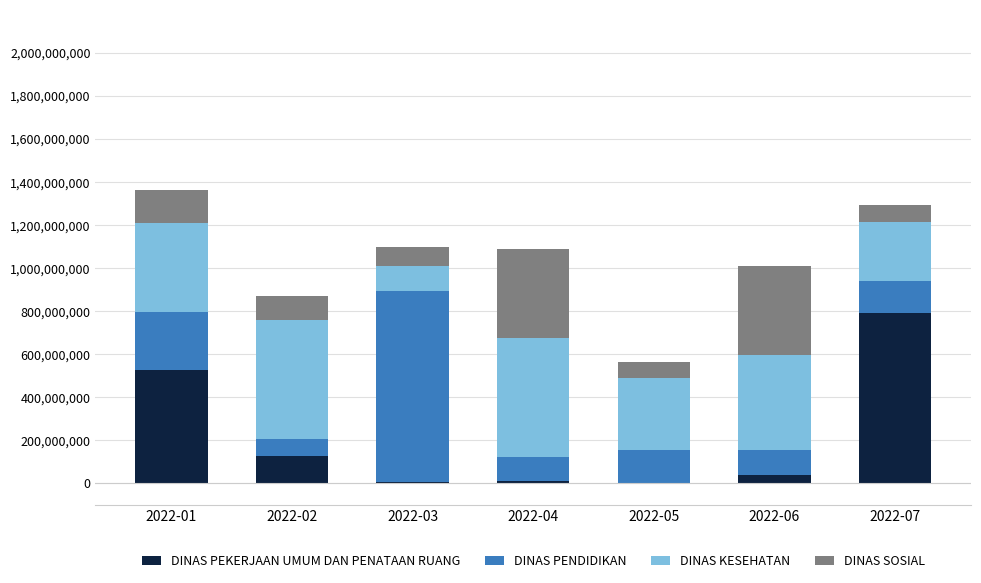

What is the highest value of the DINAS PEKERJAAN UMUM DAN PENATAAN RUANG series?

790763000